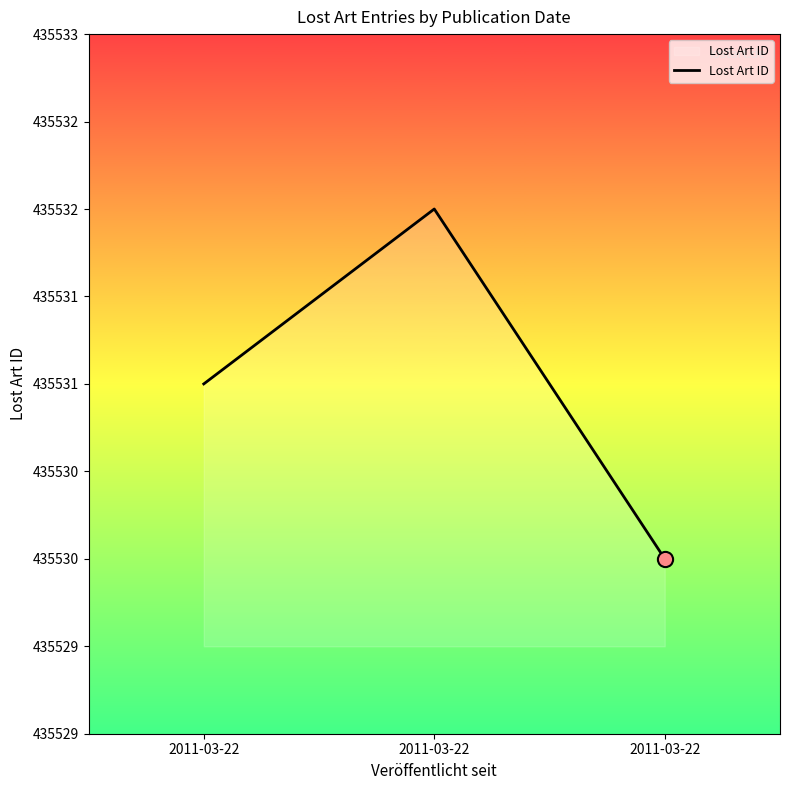

Which has a higher value, 2011-03-22 or 2011-03-22?

2011-03-22